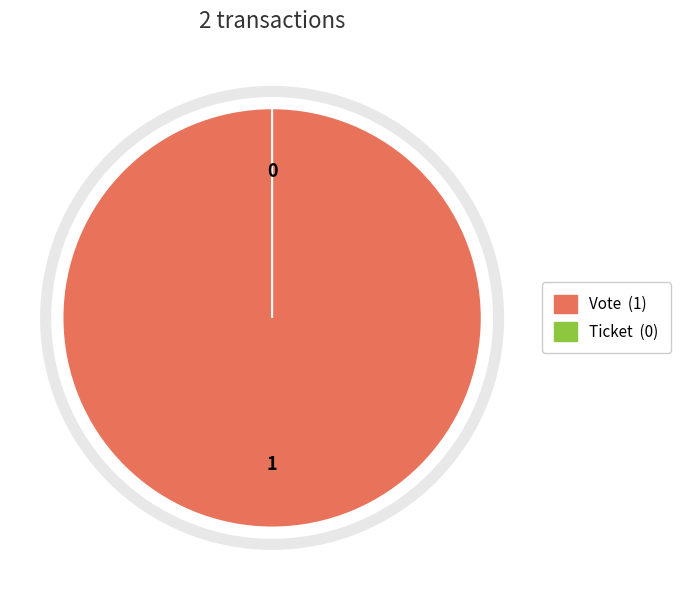

The Ticket slice represents 1% of the pie. True or false?

False